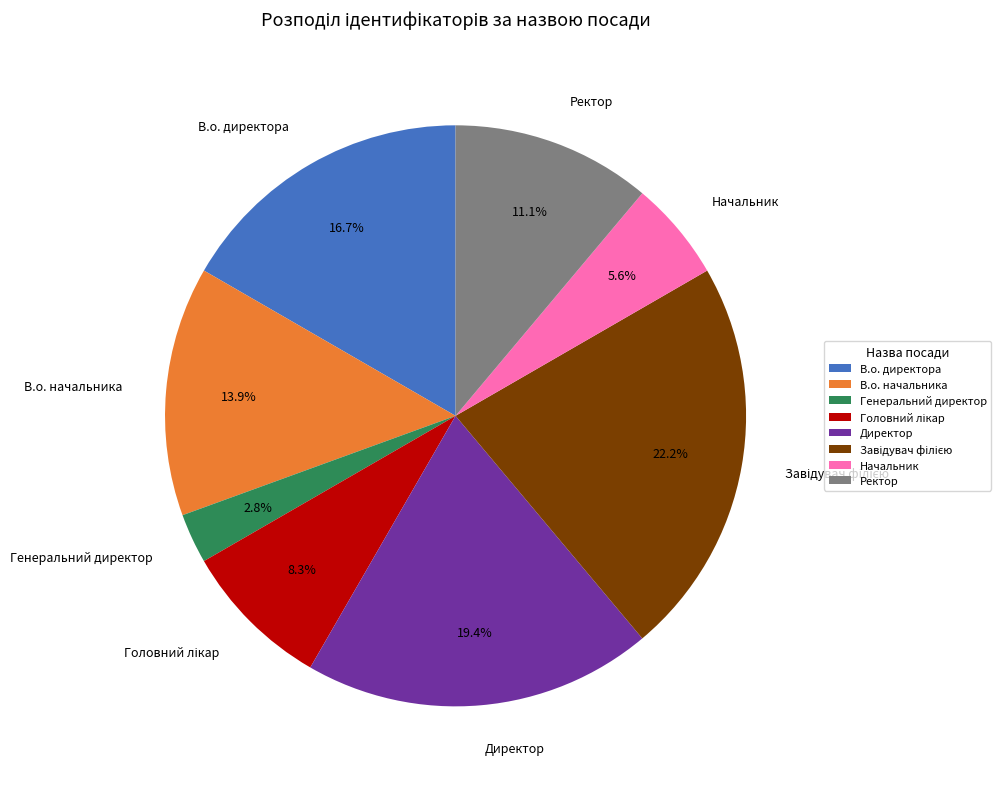

What percentage is the В.о. директора slice, to the nearest percent?

17%